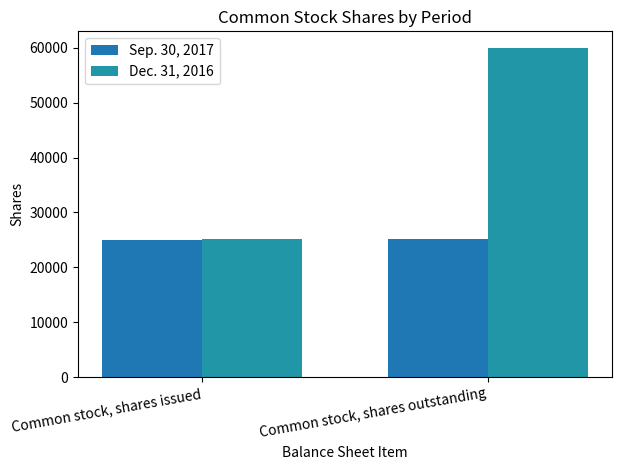

List the series in order of their peak value, lowest first.

Sep. 30, 2017, Dec. 31, 2016